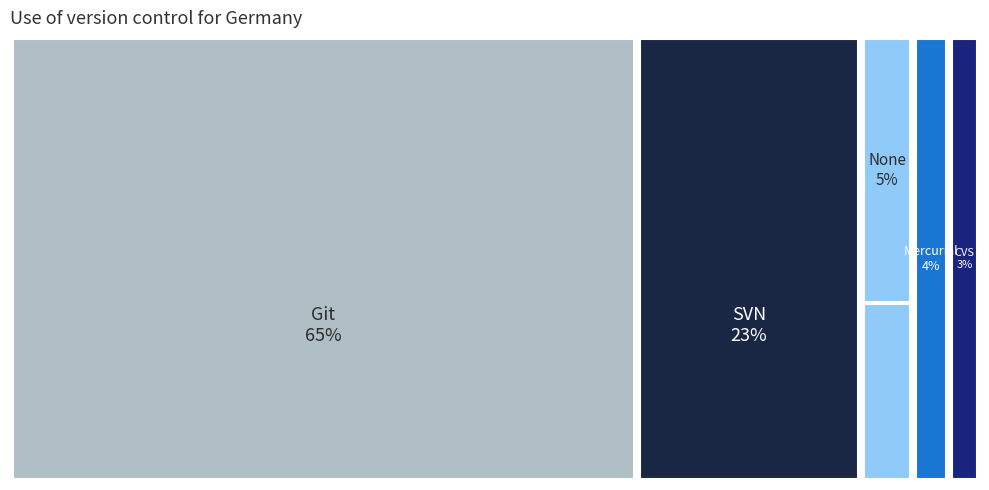

Does the chart display data point markers on the line(s)?

No